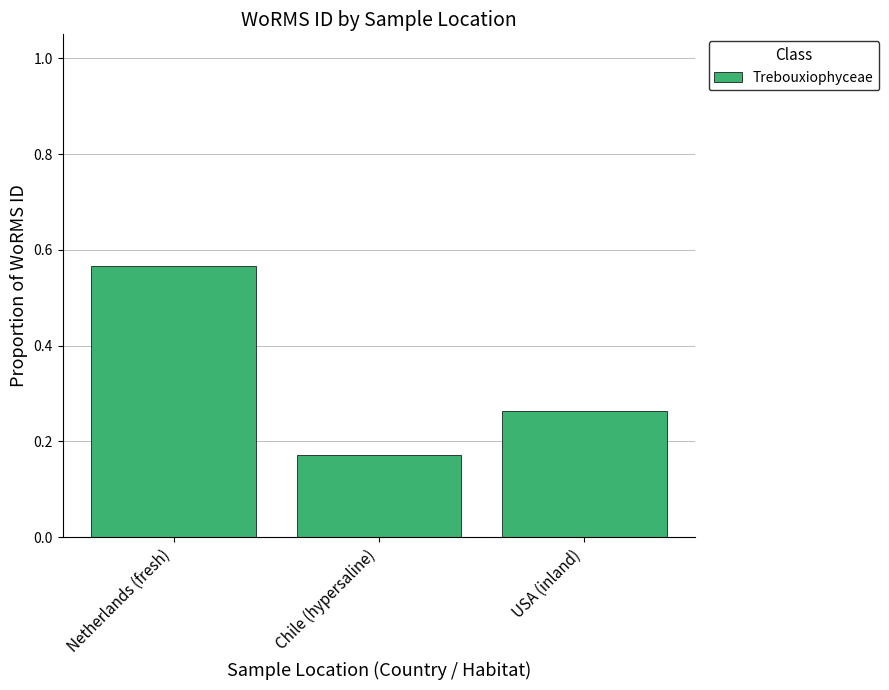

What is the difference between the values at Chile (hypersaline) and USA (inland)?

0.1